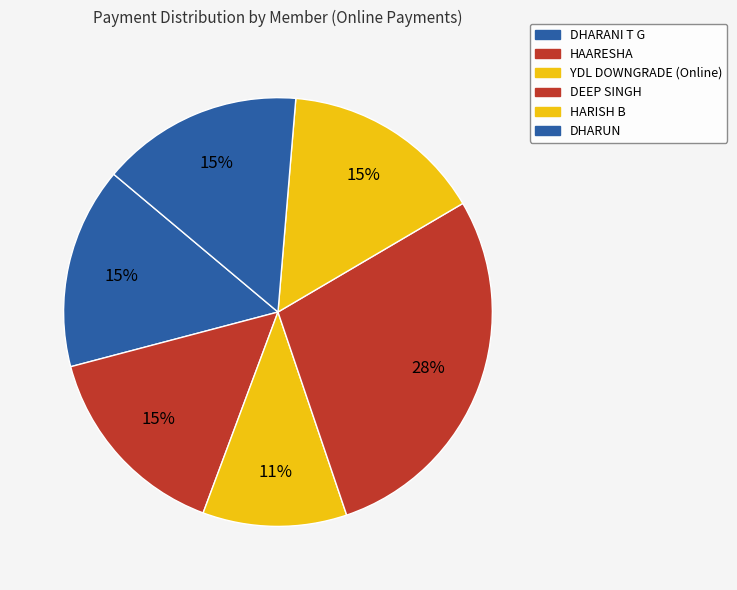

Is there a majority slice in this chart?

No